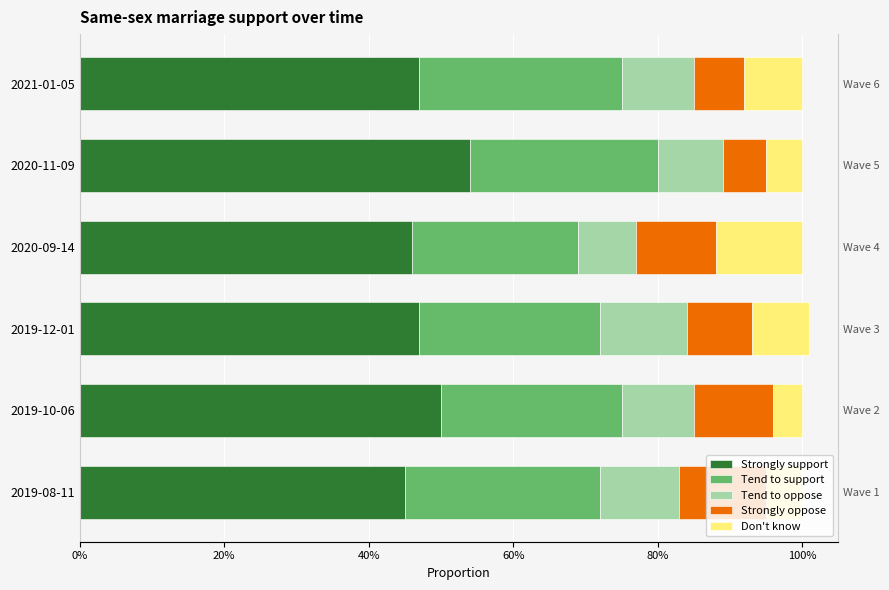

Is the value of Tend to support at 2019-12-01 greater than the value of Strongly support at 2020-11-09?

No